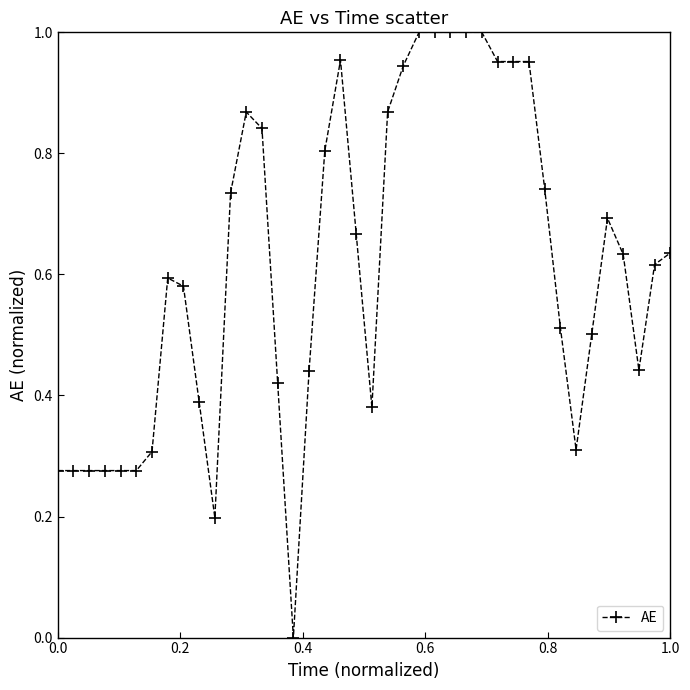

True or false: there are more than 0 points higher than both neighbors.

True